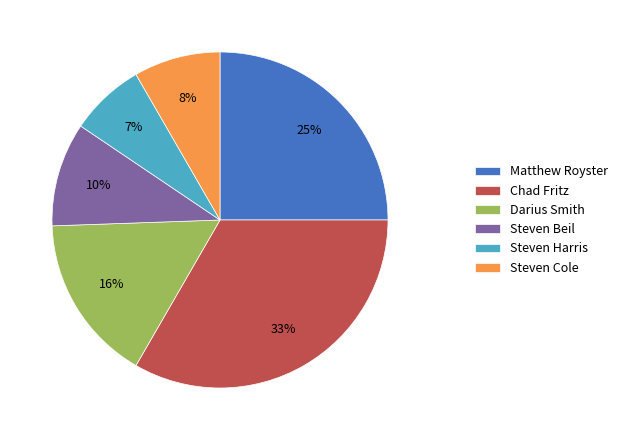

How many slices are in this pie chart?

6